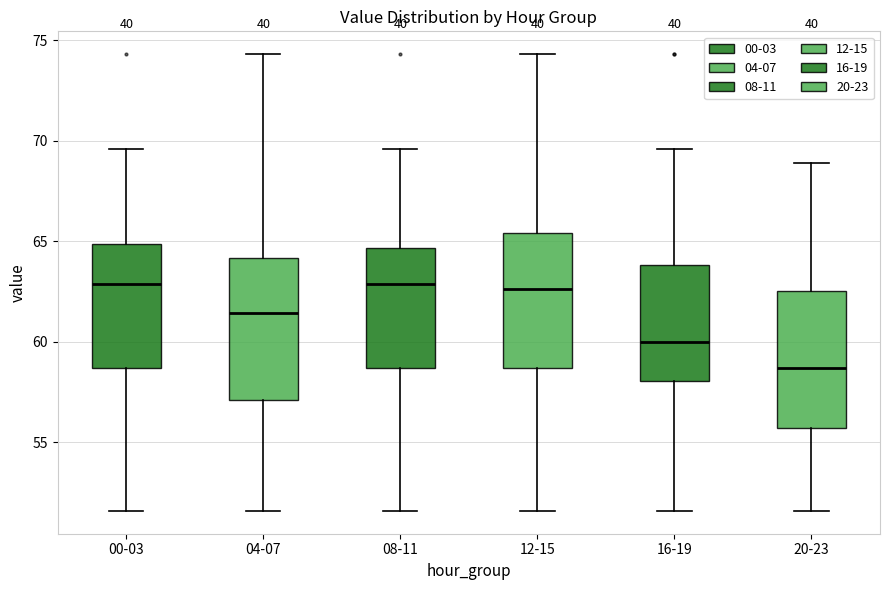

Where is the upper edge of the box for 00-03 on the y-axis? The values are not printed on the chart, so give them approximately, as read against the axis.

65.0